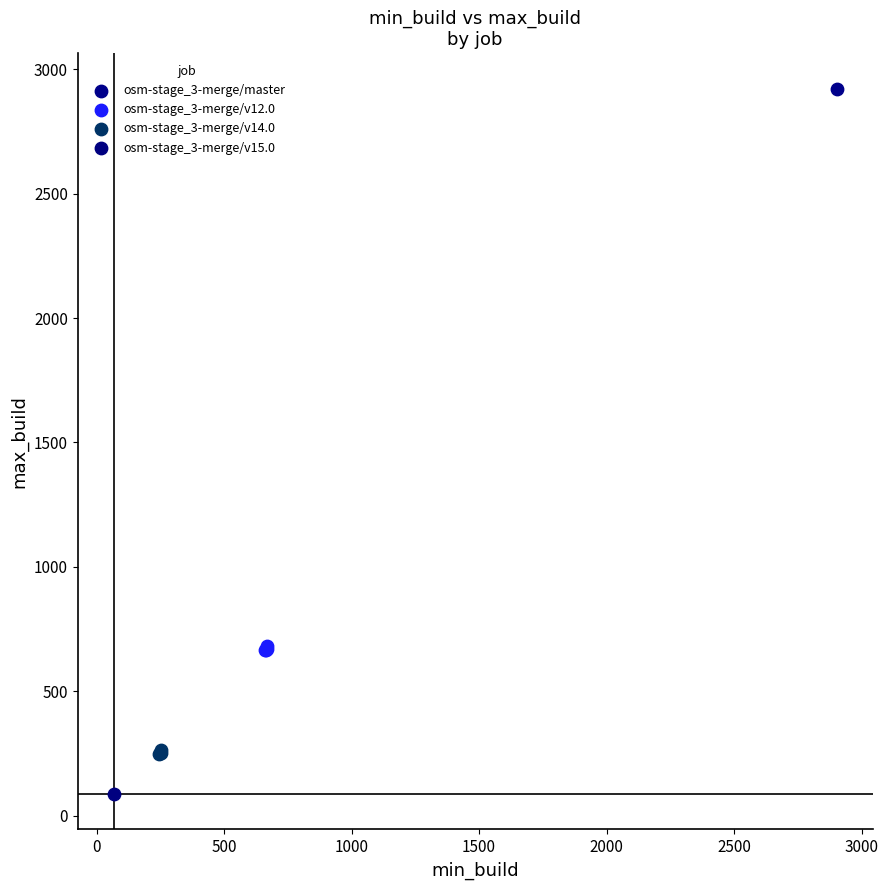

What are all the series names shown in the legend?

osm-stage_3-merge/master, osm-stage_3-merge/v12.0, osm-stage_3-merge/v14.0, osm-stage_3-merge/v15.0